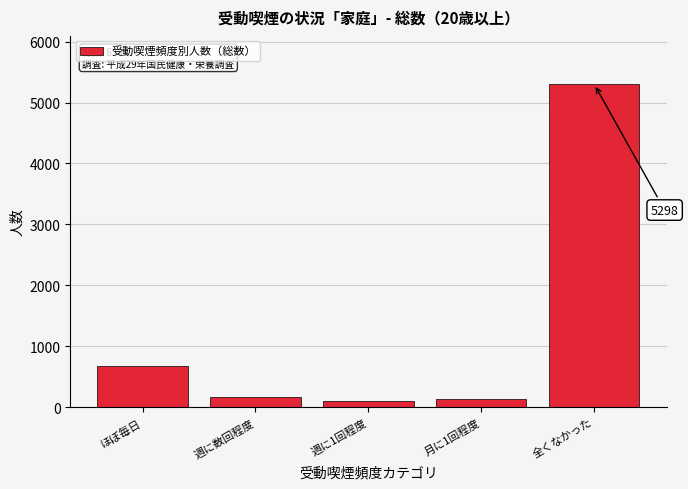

Reading left to right, extract all data points from this chart.

677	169	111	139	5298